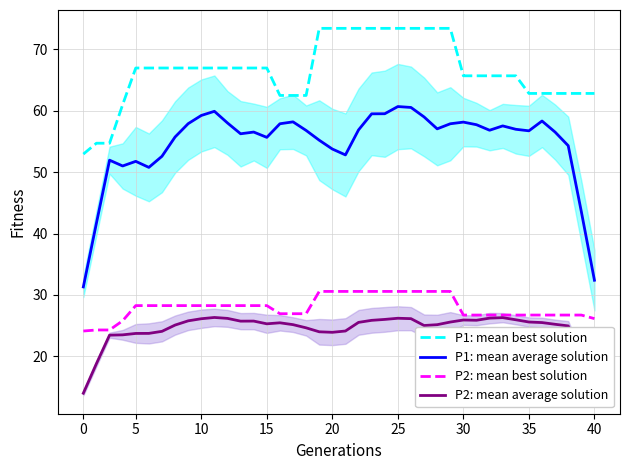

True or false: P2: mean best solution and P1: mean best solution intersect in this chart.

False